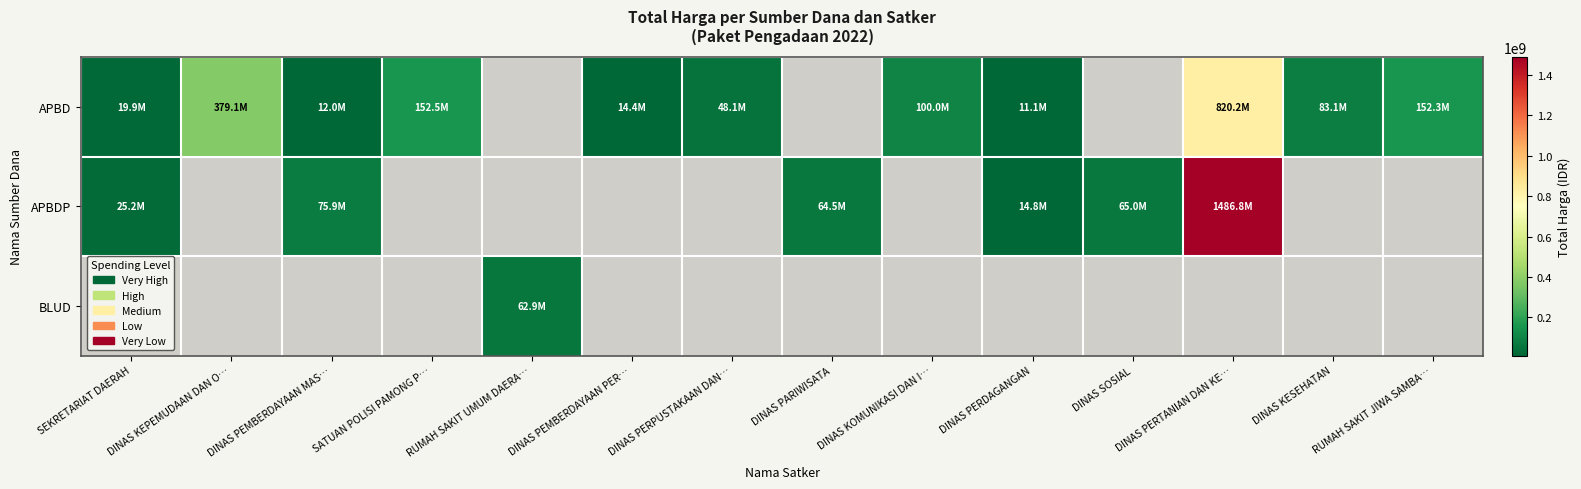

How many data points in APBD are less than 152477000?

8